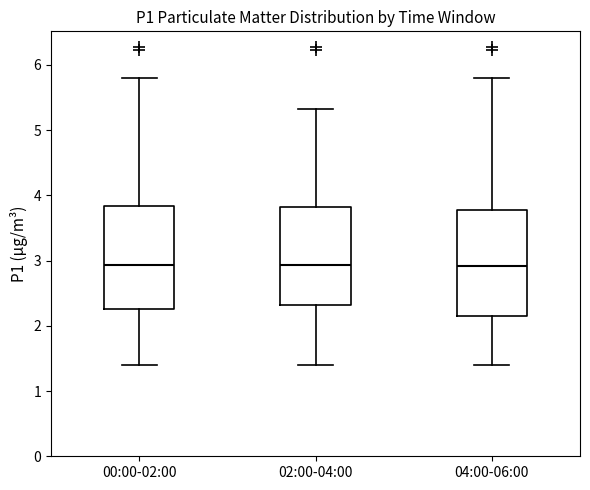

Where does the median line of the box for 02:00-04:00 sit on the y-axis? The values are not printed on the chart, so give them approximately, as read against the axis.

2.9